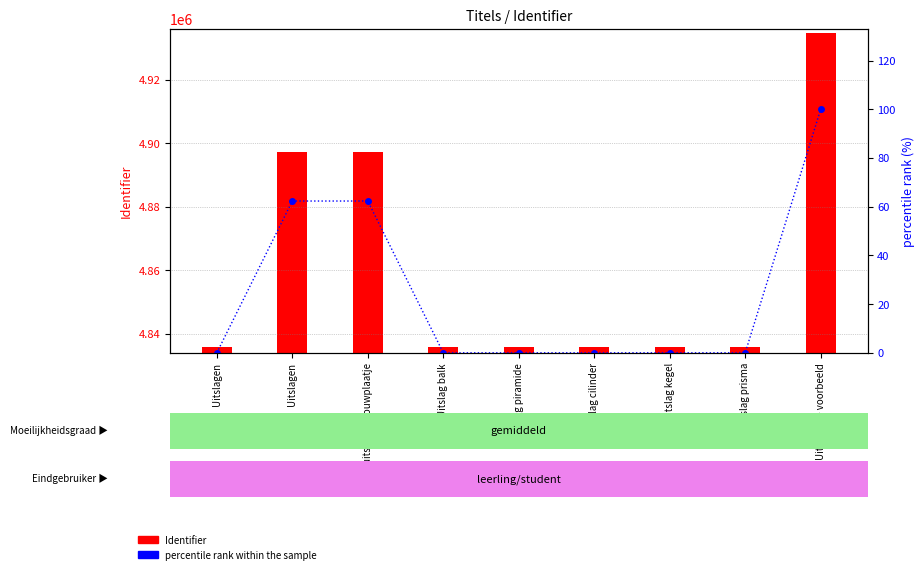

How many values in the Identifier series exceed 4835800?

4